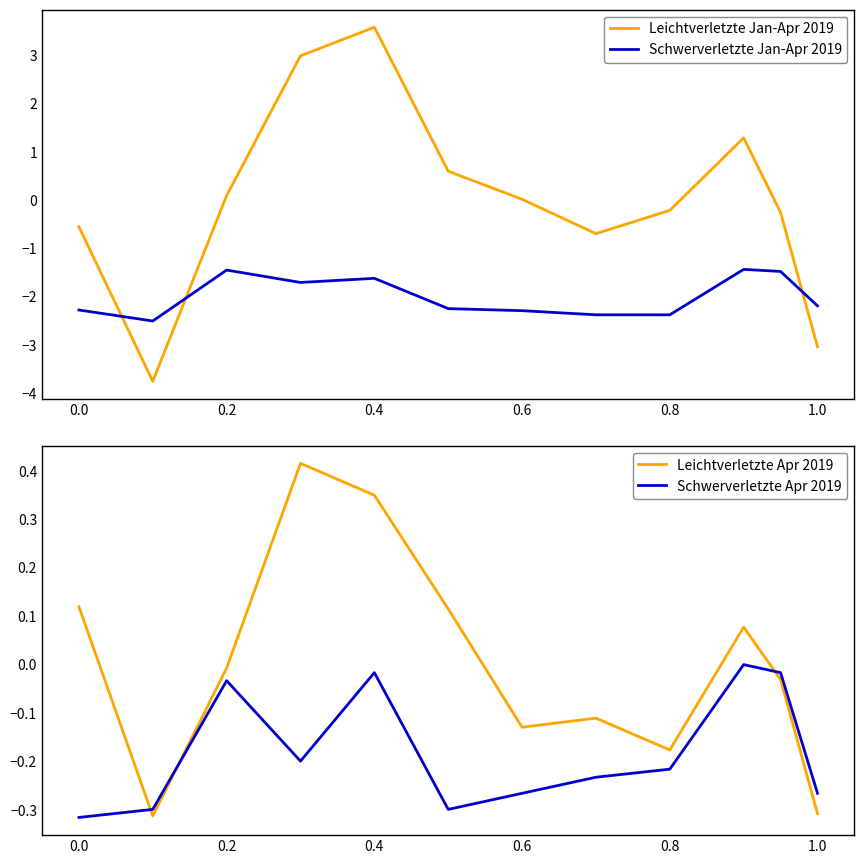

The value of Schwerverletzte Jan-Apr 2019 at 1.0 is -3.4. True or false?

False